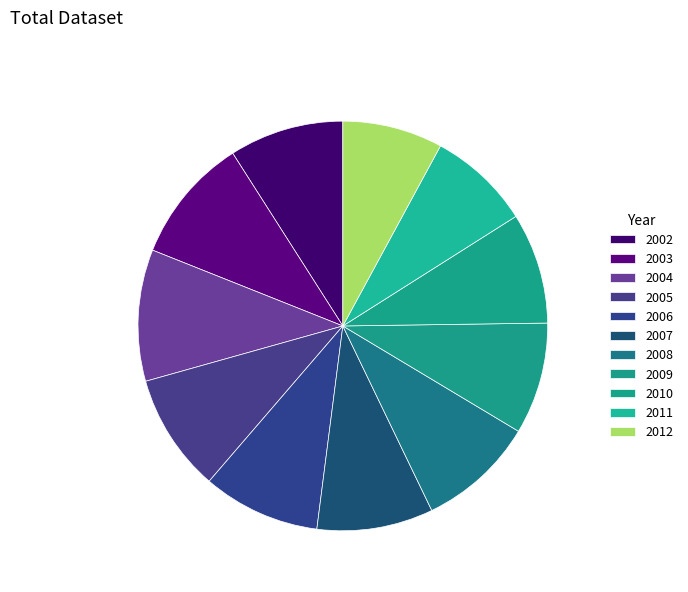

Which category has the smallest portion of the pie?

2012